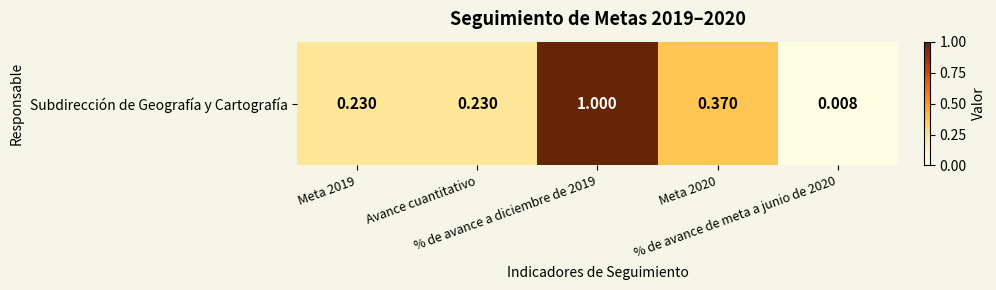

List the labels in order of value, largest first.

% de avance a diciembre de 2019, Meta 2020, Meta 2019, Avance cuantitativo, % de avance de meta a junio de 2020